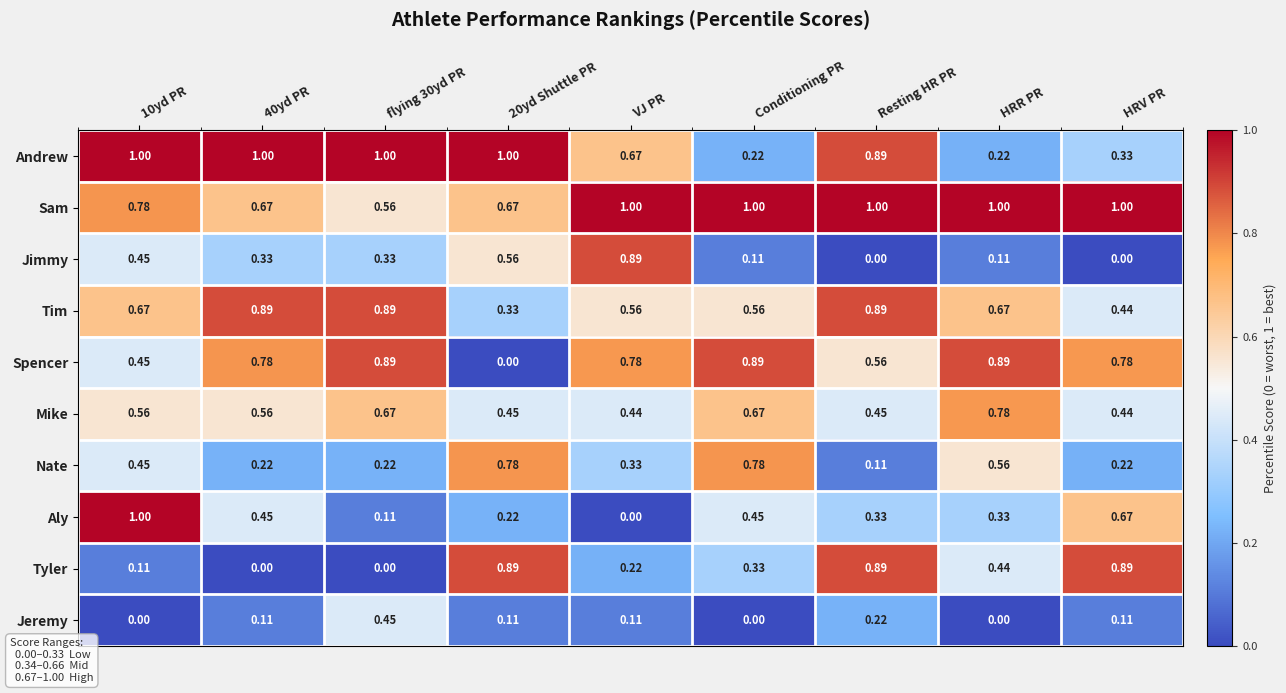

Which series has the largest range (max minus min)?

Aly